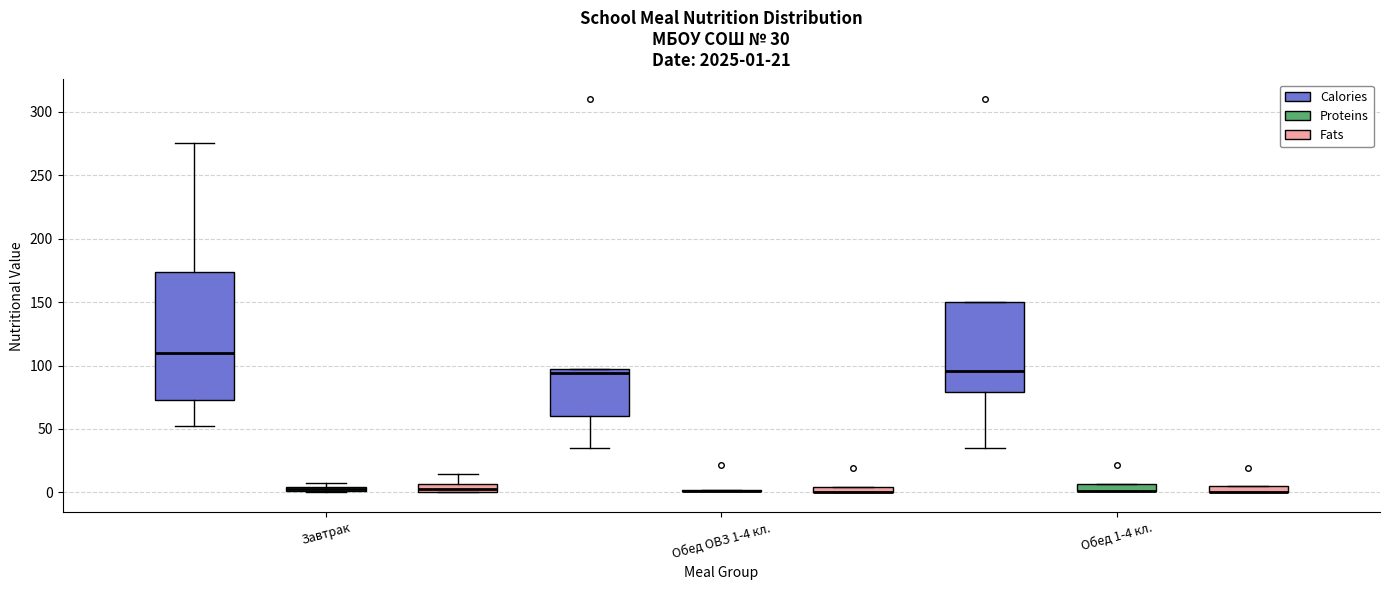

Comparing the boxes themselves (not the whiskers), which one is the tallest?

Завтрак (Calories)